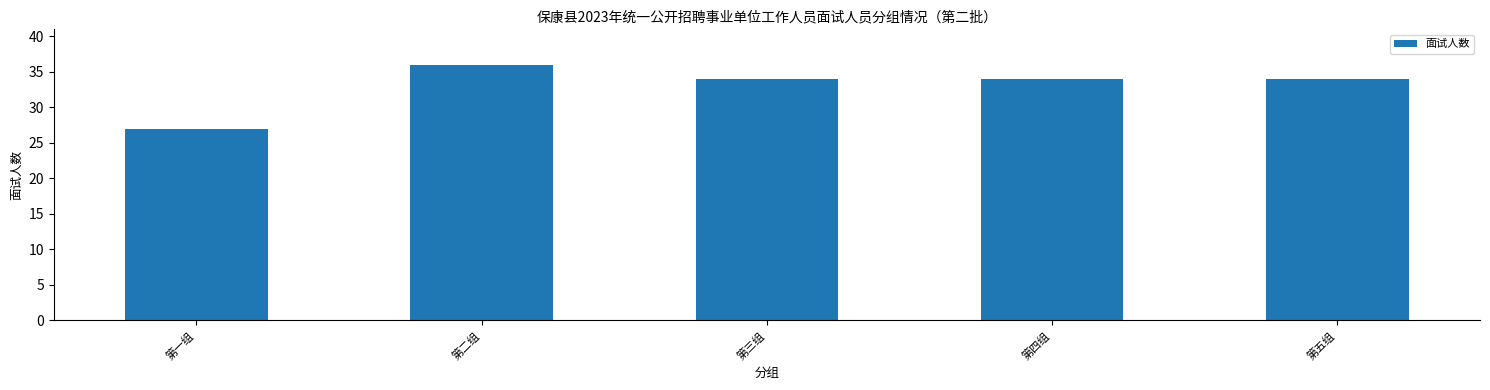

What is the maximum value shown in the chart?

36